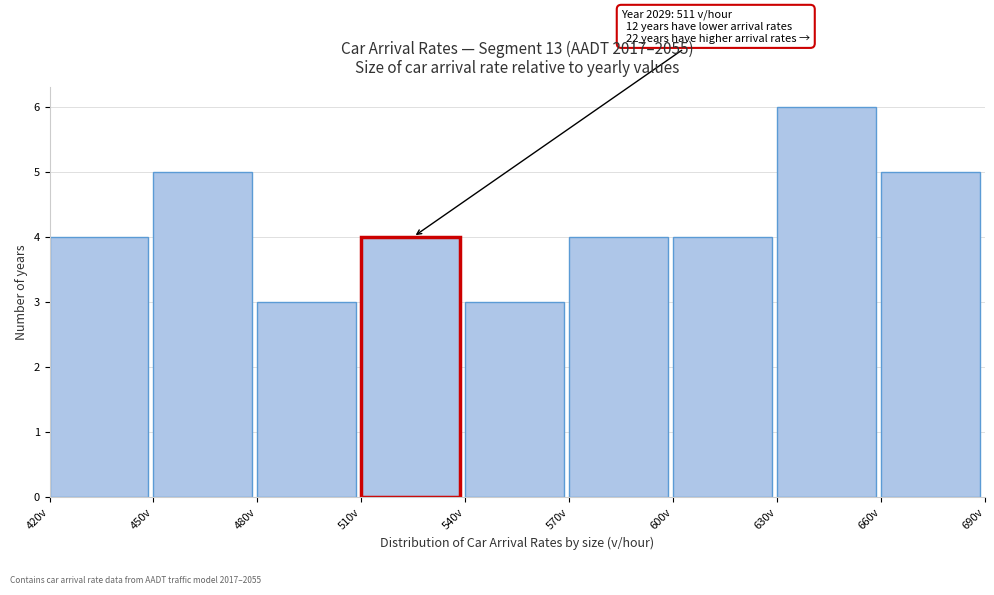

Which range on the x-axis has the tallest bar?

630 to 660